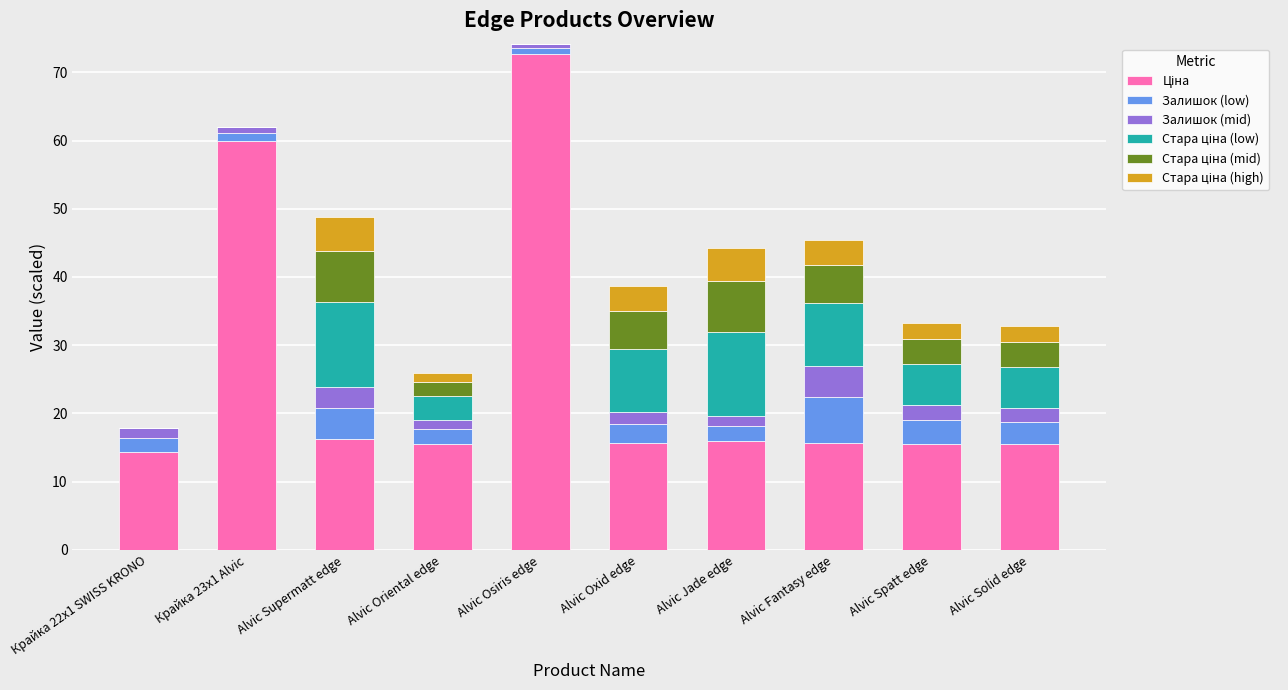

At which category is the sum across all series the highest?

Alvic Osiris edge